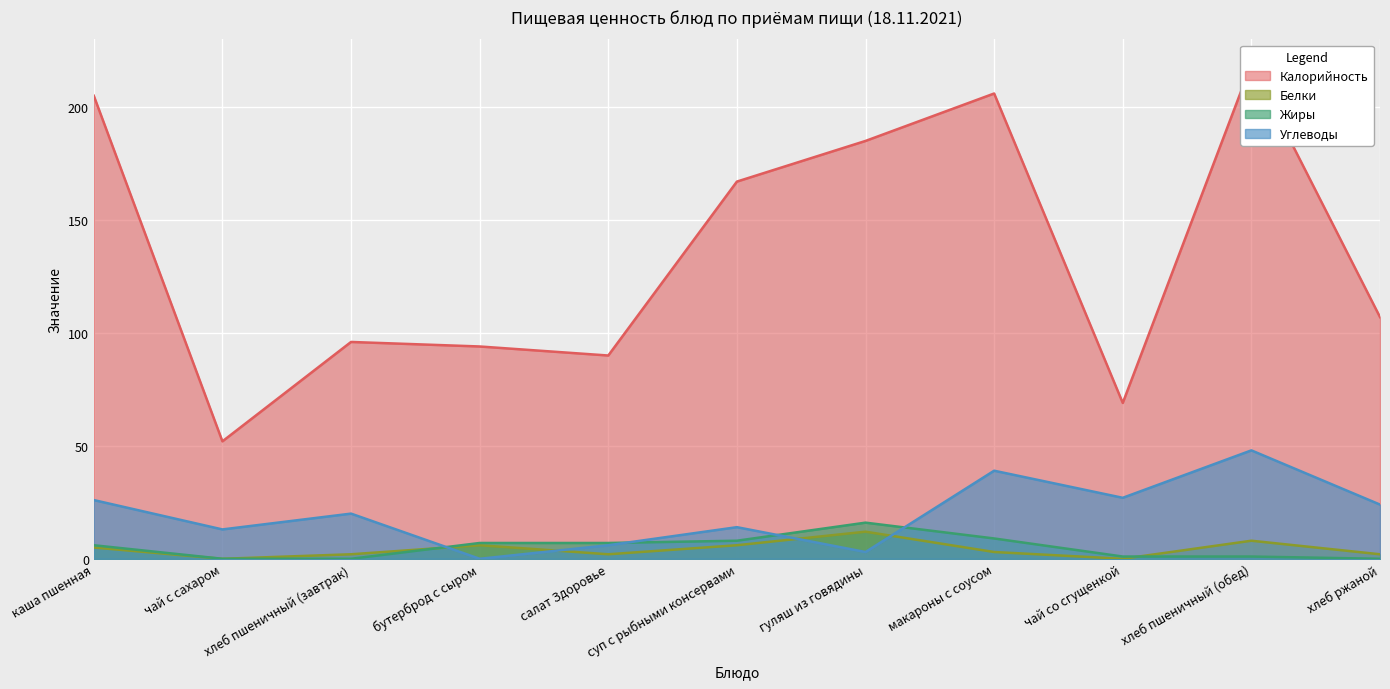

Where is Жиры nearest to the value 8?

суп с рыбными консервами